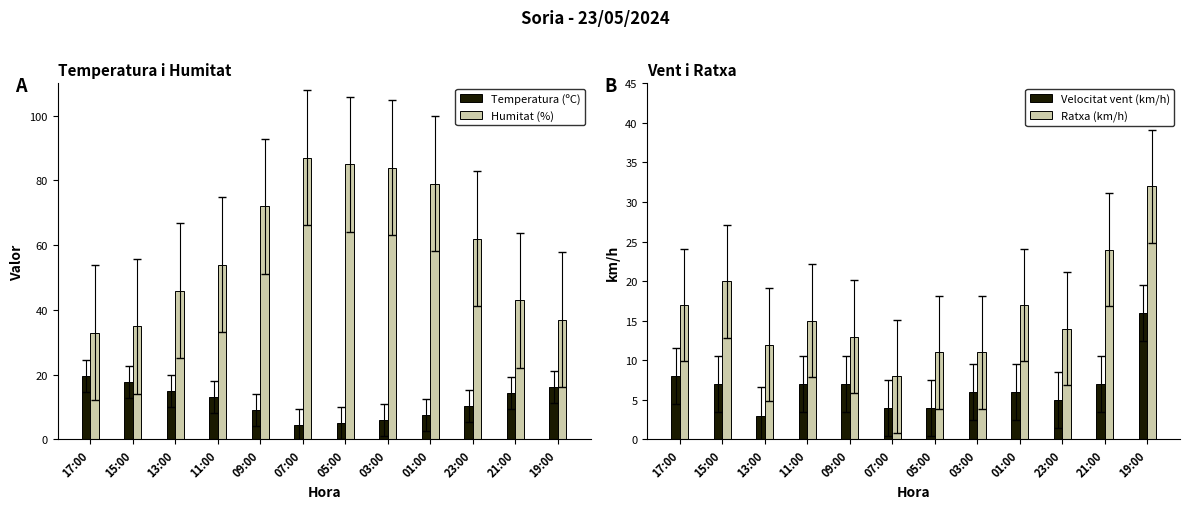

Rank the series at 15:00 from highest to lowest value.

Humitat (%), Ratxa (km/h), Temperatura (ºC), Velocitat vent (km/h)